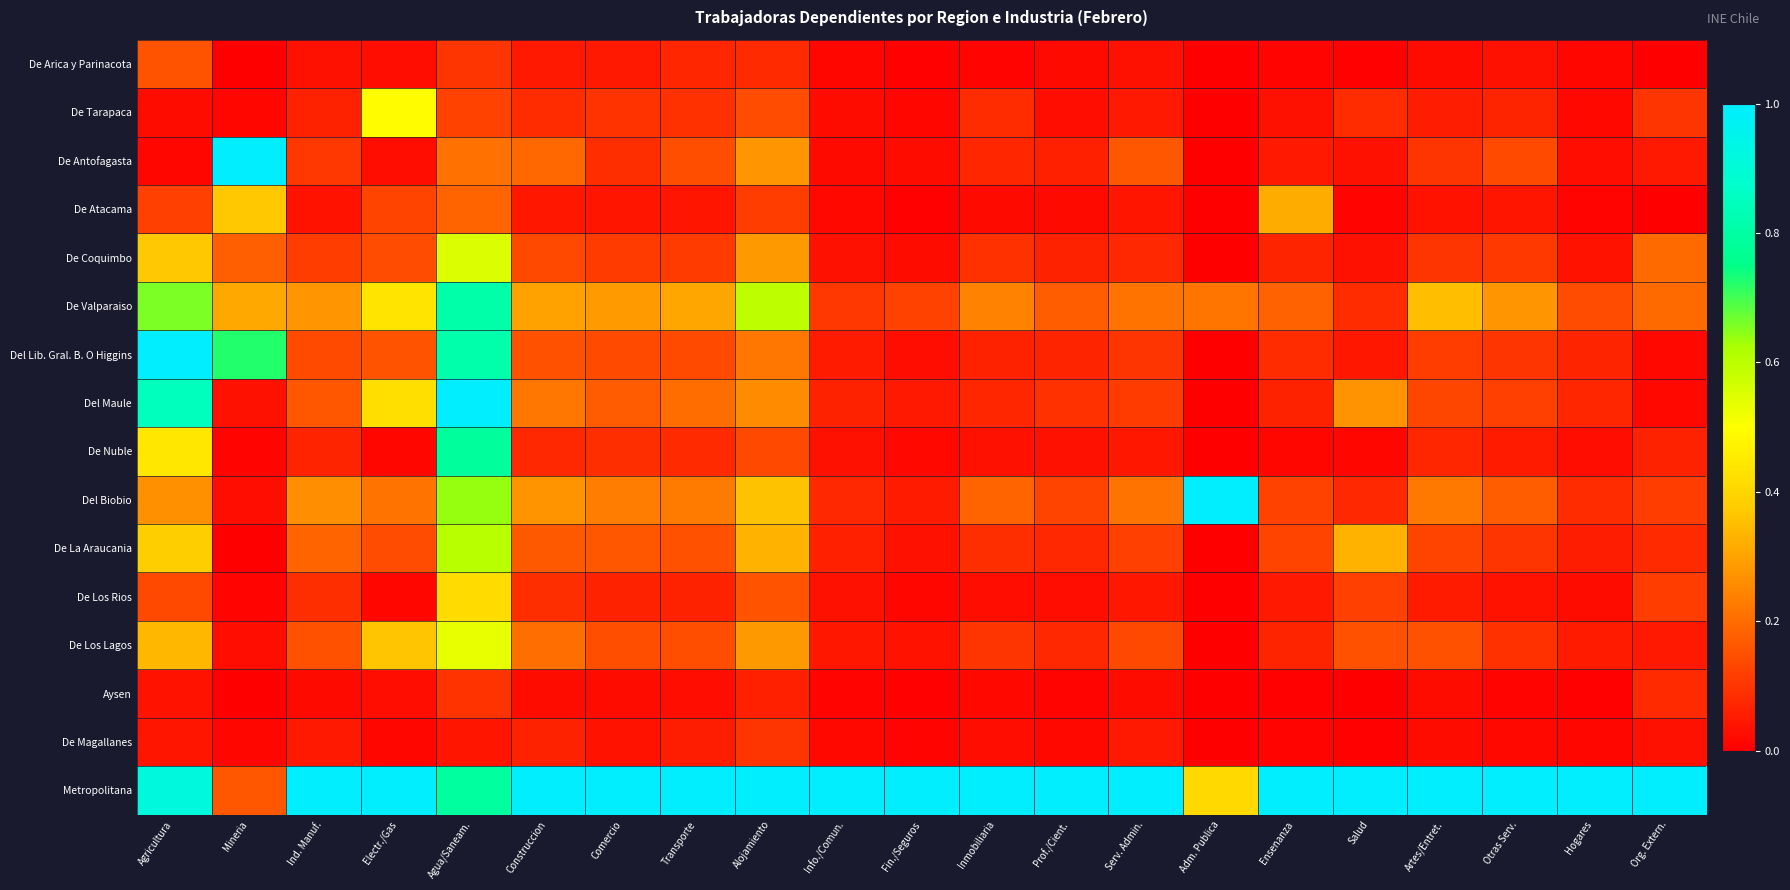

Reading left to right, what are all the values shown in this chart?

De Arica y Parinacota: Agricultura=0.2	Mineria=0.0	Ind. Manuf.=0.0	Electr./Gas=0.0	Agua/Saneam.=0.1	Construccion=0.0	Comercio=0.0	Transporte=0.1	Alojamiento=0.1	Info./Comun.=0.0	Fin./Seguros=0.0	Inmobiliaria=0.0	Prof./Cient.=0.0	Serv. Admin.=0.0	Adm. Publica=0.0	Ensenanza=0.0	Salud=0.0	Artes/Entret.=0.0	Otras Serv.=0.0	Hogares=0.0	Org. Extern.=0.0
De Tarapaca: Agricultura=0.0	Mineria=0.0	Ind. Manuf.=0.1	Electr./Gas=0.5	Agua/Saneam.=0.1	Construccion=0.1	Comercio=0.1	Transporte=0.1	Alojamiento=0.1	Info./Comun.=0.0	Fin./Seguros=0.0	Inmobiliaria=0.1	Prof./Cient.=0.0	Serv. Admin.=0.0	Adm. Publica=0.0	Ensenanza=0.0	Salud=0.1	Artes/Entret.=0.1	Otras Serv.=0.1	Hogares=0.0	Org. Extern.=0.1
De Antofagasta: Agricultura=0.0	Mineria=1.0	Ind. Manuf.=0.1	Electr./Gas=0.0	Agua/Saneam.=0.2	Construccion=0.2	Comercio=0.1	Transporte=0.1	Alojamiento=0.3	Info./Comun.=0.0	Fin./Seguros=0.0	Inmobiliaria=0.1	Prof./Cient.=0.1	Serv. Admin.=0.2	Adm. Publica=0.0	Ensenanza=0.0	Salud=0.0	Artes/Entret.=0.1	Otras Serv.=0.1	Hogares=0.0	Org. Extern.=0.0
De Atacama: Agricultura=0.1	Mineria=0.4	Ind. Manuf.=0.0	Electr./Gas=0.1	Agua/Saneam.=0.2	Construccion=0.0	Comercio=0.0	Transporte=0.0	Alojamiento=0.1	Info./Comun.=0.0	Fin./Seguros=0.0	Inmobiliaria=0.0	Prof./Cient.=0.0	Serv. Admin.=0.0	Adm. Publica=0.0	Ensenanza=0.3	Salud=0.0	Artes/Entret.=0.0	Otras Serv.=0.0	Hogares=0.0	Org. Extern.=0.0
De Coquimbo: Agricultura=0.4	Mineria=0.2	Ind. Manuf.=0.1	Electr./Gas=0.1	Agua/Saneam.=0.6	Construccion=0.1	Comercio=0.1	Transporte=0.1	Alojamiento=0.3	Info./Comun.=0.0	Fin./Seguros=0.0	Inmobiliaria=0.1	Prof./Cient.=0.1	Serv. Admin.=0.1	Adm. Publica=0.0	Ensenanza=0.1	Salud=0.0	Artes/Entret.=0.1	Otras Serv.=0.1	Hogares=0.0	Org. Extern.=0.2
De Valparaiso: Agricultura=0.7	Mineria=0.3	Ind. Manuf.=0.3	Electr./Gas=0.4	Agua/Saneam.=0.8	Construccion=0.3	Comercio=0.3	Transporte=0.3	Alojamiento=0.6	Info./Comun.=0.1	Fin./Seguros=0.1	Inmobiliaria=0.2	Prof./Cient.=0.2	Serv. Admin.=0.2	Adm. Publica=0.2	Ensenanza=0.2	Salud=0.1	Artes/Entret.=0.4	Otras Serv.=0.3	Hogares=0.1	Org. Extern.=0.2
Del Lib. Gral. B. O Higgins: Agricultura=1.0	Mineria=0.7	Ind. Manuf.=0.1	Electr./Gas=0.2	Agua/Saneam.=0.8	Construccion=0.1	Comercio=0.1	Transporte=0.1	Alojamiento=0.2	Info./Comun.=0.1	Fin./Seguros=0.0	Inmobiliaria=0.1	Prof./Cient.=0.1	Serv. Admin.=0.1	Adm. Publica=0.0	Ensenanza=0.1	Salud=0.0	Artes/Entret.=0.1	Otras Serv.=0.1	Hogares=0.1	Org. Extern.=0.0
Del Maule: Agricultura=0.8	Mineria=0.0	Ind. Manuf.=0.2	Electr./Gas=0.4	Agua/Saneam.=1.0	Construccion=0.2	Comercio=0.2	Transporte=0.2	Alojamiento=0.3	Info./Comun.=0.1	Fin./Seguros=0.0	Inmobiliaria=0.1	Prof./Cient.=0.1	Serv. Admin.=0.1	Adm. Publica=0.0	Ensenanza=0.1	Salud=0.3	Artes/Entret.=0.1	Otras Serv.=0.1	Hogares=0.1	Org. Extern.=0.0
De Nuble: Agricultura=0.4	Mineria=0.0	Ind. Manuf.=0.1	Electr./Gas=0.0	Agua/Saneam.=0.8	Construccion=0.1	Comercio=0.1	Transporte=0.1	Alojamiento=0.1	Info./Comun.=0.0	Fin./Seguros=0.0	Inmobiliaria=0.0	Prof./Cient.=0.0	Serv. Admin.=0.0	Adm. Publica=0.0	Ensenanza=0.0	Salud=0.0	Artes/Entret.=0.1	Otras Serv.=0.1	Hogares=0.0	Org. Extern.=0.1
Del Biobio: Agricultura=0.3	Mineria=0.0	Ind. Manuf.=0.3	Electr./Gas=0.2	Agua/Saneam.=0.6	Construccion=0.3	Comercio=0.2	Transporte=0.2	Alojamiento=0.4	Info./Comun.=0.1	Fin./Seguros=0.1	Inmobiliaria=0.2	Prof./Cient.=0.1	Serv. Admin.=0.2	Adm. Publica=1.0	Ensenanza=0.1	Salud=0.1	Artes/Entret.=0.2	Otras Serv.=0.2	Hogares=0.1	Org. Extern.=0.1
De La Araucania: Agricultura=0.4	Mineria=0.0	Ind. Manuf.=0.2	Electr./Gas=0.1	Agua/Saneam.=0.6	Construccion=0.2	Comercio=0.2	Transporte=0.2	Alojamiento=0.3	Info./Comun.=0.1	Fin./Seguros=0.0	Inmobiliaria=0.1	Prof./Cient.=0.1	Serv. Admin.=0.1	Adm. Publica=0.0	Ensenanza=0.1	Salud=0.3	Artes/Entret.=0.1	Otras Serv.=0.1	Hogares=0.1	Org. Extern.=0.1
De Los Rios: Agricultura=0.1	Mineria=0.0	Ind. Manuf.=0.1	Electr./Gas=0.0	Agua/Saneam.=0.4	Construccion=0.1	Comercio=0.1	Transporte=0.1	Alojamiento=0.2	Info./Comun.=0.0	Fin./Seguros=0.0	Inmobiliaria=0.0	Prof./Cient.=0.0	Serv. Admin.=0.0	Adm. Publica=0.0	Ensenanza=0.0	Salud=0.1	Artes/Entret.=0.1	Otras Serv.=0.0	Hogares=0.0	Org. Extern.=0.1
De Los Lagos: Agricultura=0.3	Mineria=0.0	Ind. Manuf.=0.2	Electr./Gas=0.4	Agua/Saneam.=0.5	Construccion=0.2	Comercio=0.1	Transporte=0.1	Alojamiento=0.3	Info./Comun.=0.0	Fin./Seguros=0.0	Inmobiliaria=0.1	Prof./Cient.=0.1	Serv. Admin.=0.1	Adm. Publica=0.0	Ensenanza=0.1	Salud=0.2	Artes/Entret.=0.2	Otras Serv.=0.1	Hogares=0.1	Org. Extern.=0.0
Aysen: Agricultura=0.0	Mineria=0.0	Ind. Manuf.=0.0	Electr./Gas=0.0	Agua/Saneam.=0.1	Construccion=0.0	Comercio=0.0	Transporte=0.0	Alojamiento=0.1	Info./Comun.=0.0	Fin./Seguros=0.0	Inmobiliaria=0.0	Prof./Cient.=0.0	Serv. Admin.=0.0	Adm. Publica=0.0	Ensenanza=0.0	Salud=0.0	Artes/Entret.=0.0	Otras Serv.=0.0	Hogares=0.0	Org. Extern.=0.1
De Magallanes: Agricultura=0.0	Mineria=0.0	Ind. Manuf.=0.0	Electr./Gas=0.0	Agua/Saneam.=0.0	Construccion=0.1	Comercio=0.0	Transporte=0.1	Alojamiento=0.1	Info./Comun.=0.0	Fin./Seguros=0.0	Inmobiliaria=0.0	Prof./Cient.=0.0	Serv. Admin.=0.0	Adm. Publica=0.0	Ensenanza=0.0	Salud=0.0	Artes/Entret.=0.0	Otras Serv.=0.0	Hogares=0.0	Org. Extern.=0.0
Metropolitana: Agricultura=0.9	Mineria=0.2	Ind. Manuf.=1.0	Electr./Gas=1.0	Agua/Saneam.=0.8	Construccion=1.0	Comercio=1.0	Transporte=1.0	Alojamiento=1.0	Info./Comun.=1.0	Fin./Seguros=1.0	Inmobiliaria=1.0	Prof./Cient.=1.0	Serv. Admin.=1.0	Adm. Publica=0.4	Ensenanza=1.0	Salud=1.0	Artes/Entret.=1.0	Otras Serv.=1.0	Hogares=1.0	Org. Extern.=1.0